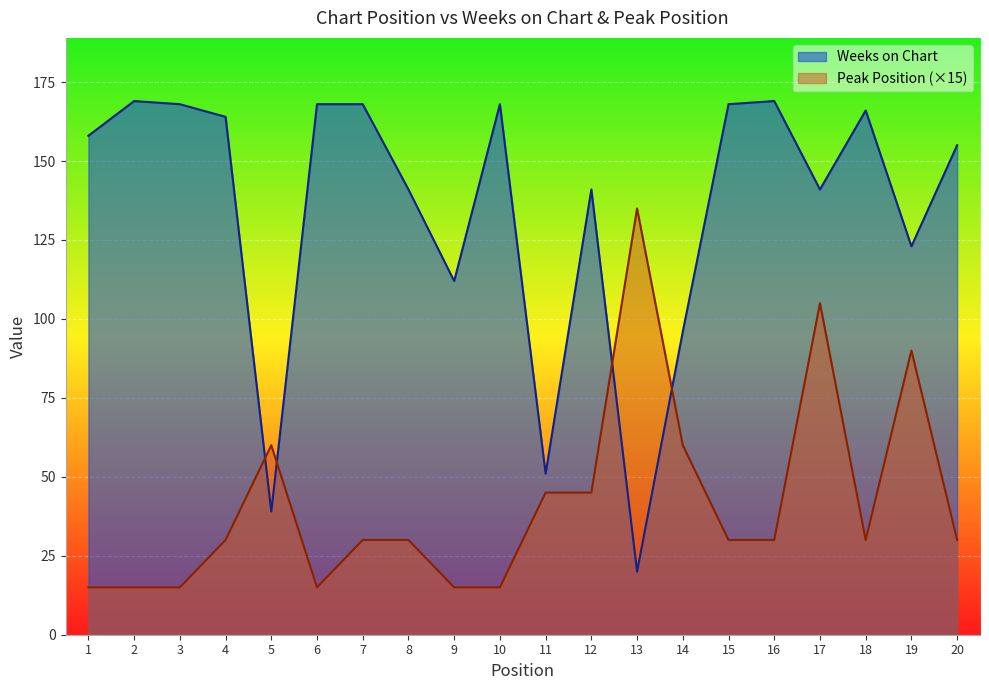

What are all the series names shown in the legend?

Weeks on Chart, Peak Position (×15)